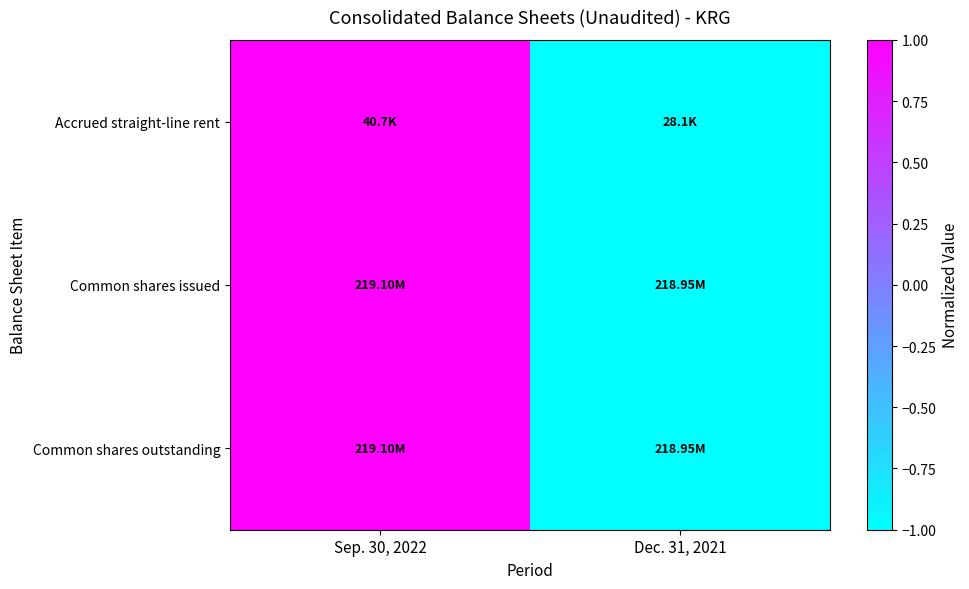

What is the smallest value displayed?

-1